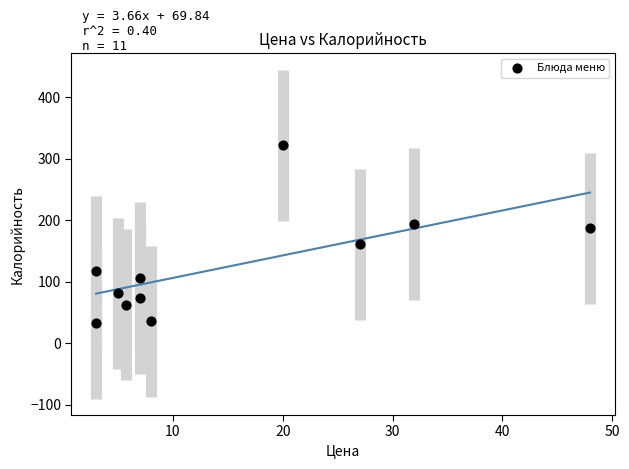

What Y value in the scatter plot is closest to 177?

187